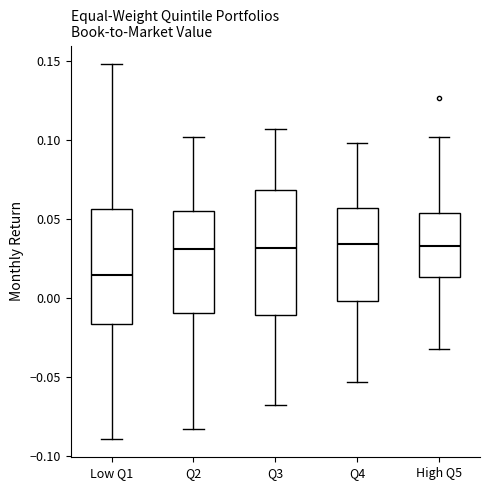

Reading left to right, transcribe this box plot: for each box, give where its median line is, the range the box spans, and where its two whiskers end, as read against the y-axis. The values are not printed on the chart, so give them approximately, as read against the axis.

Low Q1: median 0.015, box -0.015 to 0.055, whiskers -0.090 to 0.150
Q2: median 0.030, box -0.010 to 0.055, whiskers -0.085 to 0.100
Q3: median 0.030, box -0.010 to 0.070, whiskers -0.070 to 0.105
Q4: median 0.035, box 0.000 to 0.055, whiskers -0.055 to 0.100
High Q5: median 0.035, box 0.015 to 0.055, whiskers -0.030 to 0.100